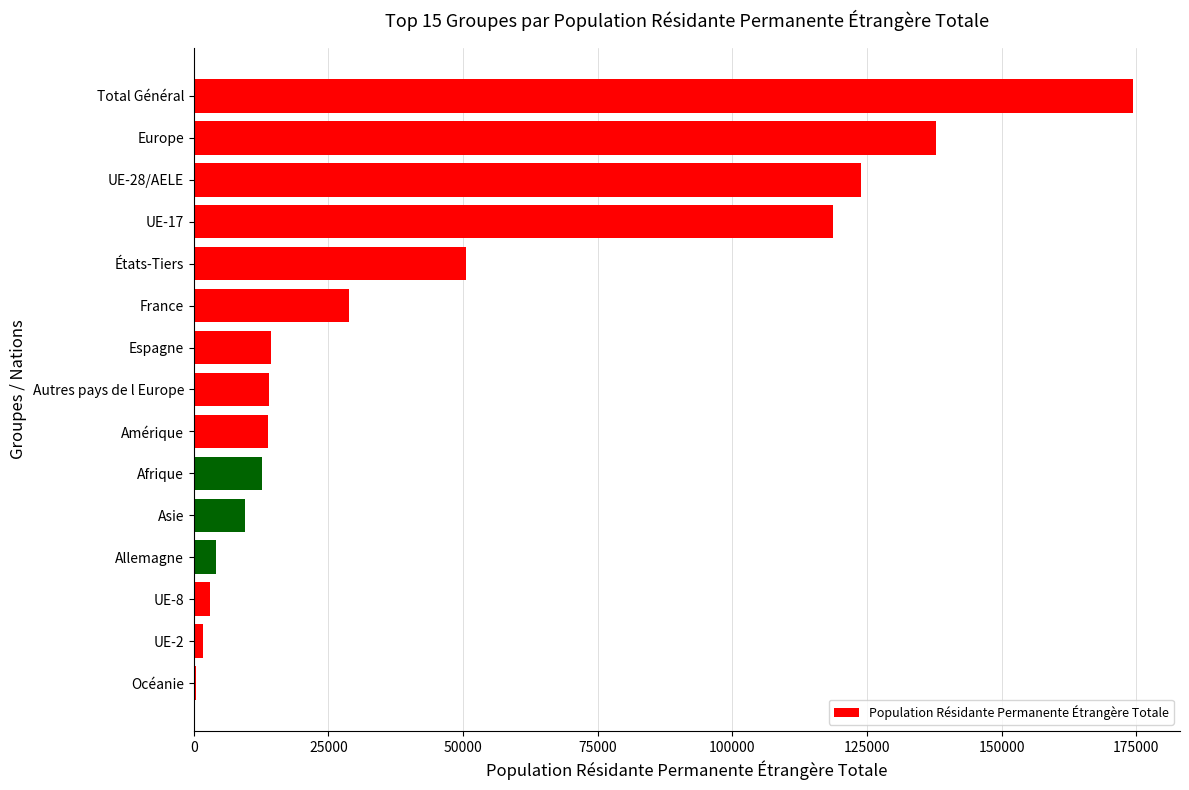

Does the chart contain stacked bars?

No